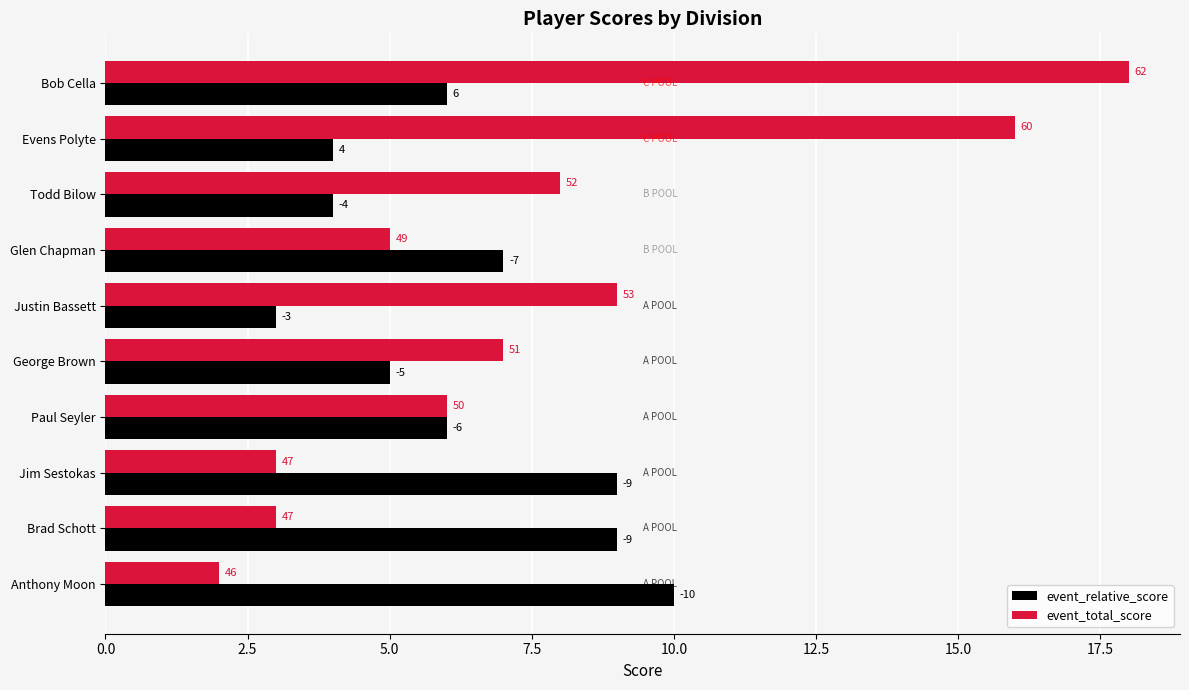

Reading right to left, what are all the values shown in this chart?

event_relative_score: 6	4	4	7	3	5	6	9	9	10
event_total_score: 18	16	8	5	9	7	6	3	3	2